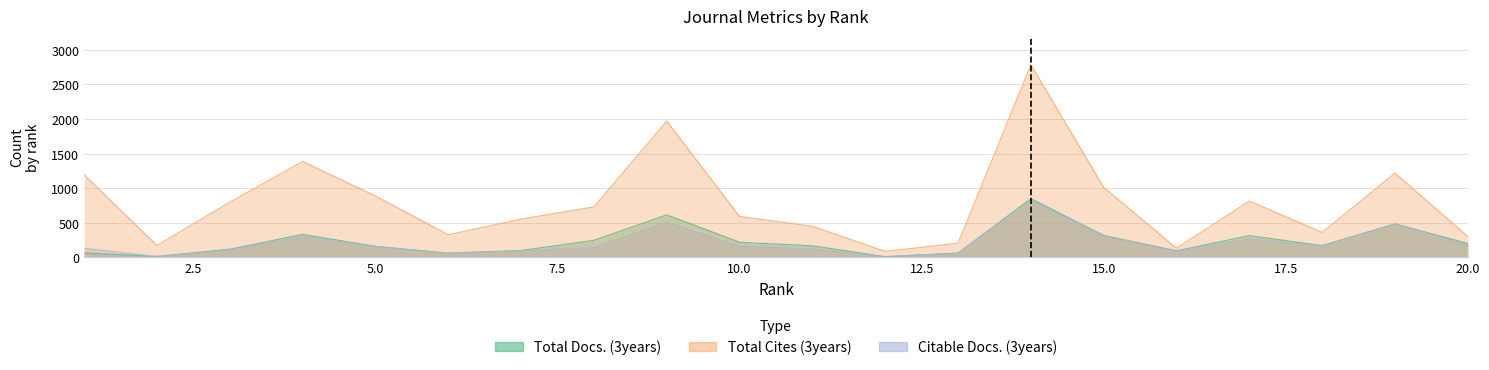

Is the value of Citable Docs. (3years) at 12 greater than the value of Total Docs. (3years) at 17?

No